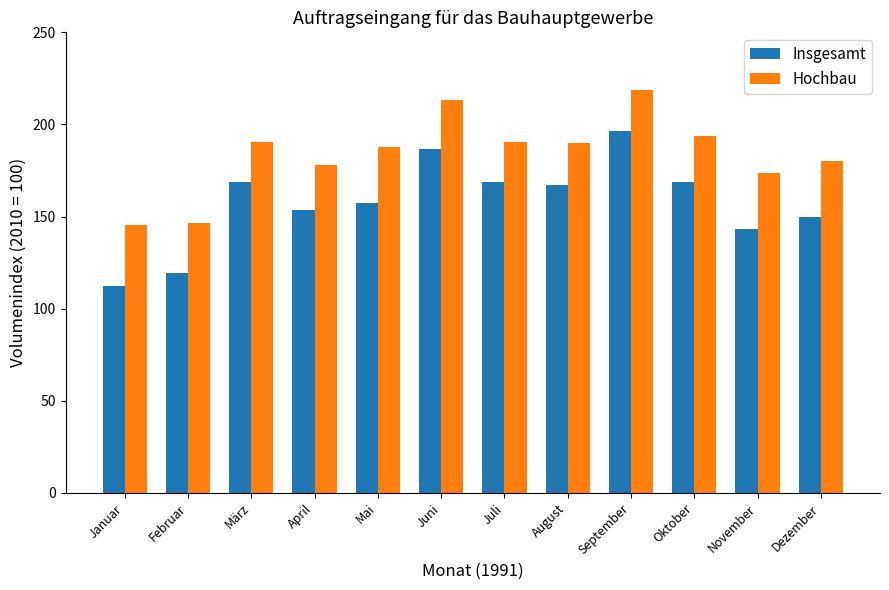

Which label corresponds to the largest value in the chart?

September